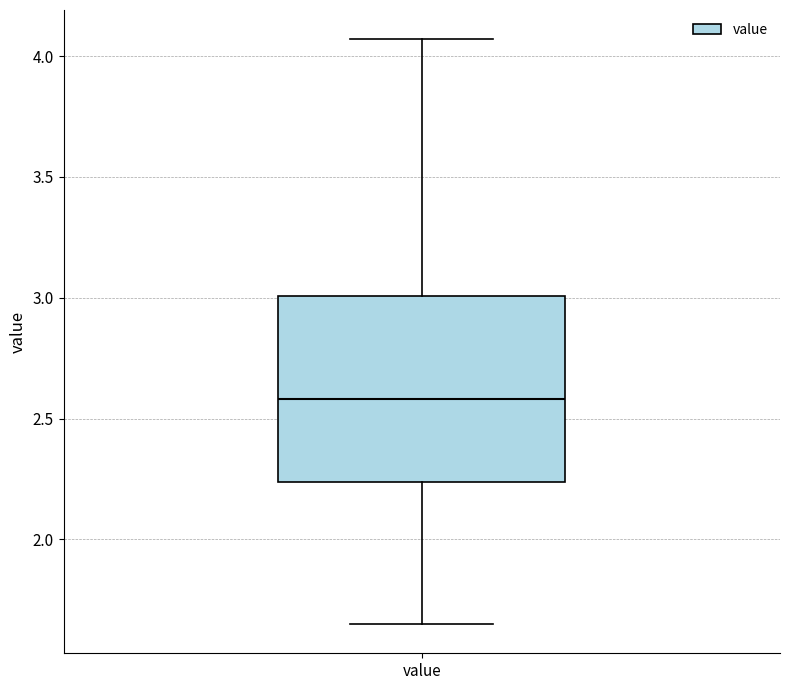

Read this box plot against the y-axis: the position of the median line, the range covered by the box, and the ends of both whiskers. The values are not printed on the chart, so give them approximately, as read against the axis.

median 2.60, box 2.25 to 3.00, whiskers 1.65 to 4.05